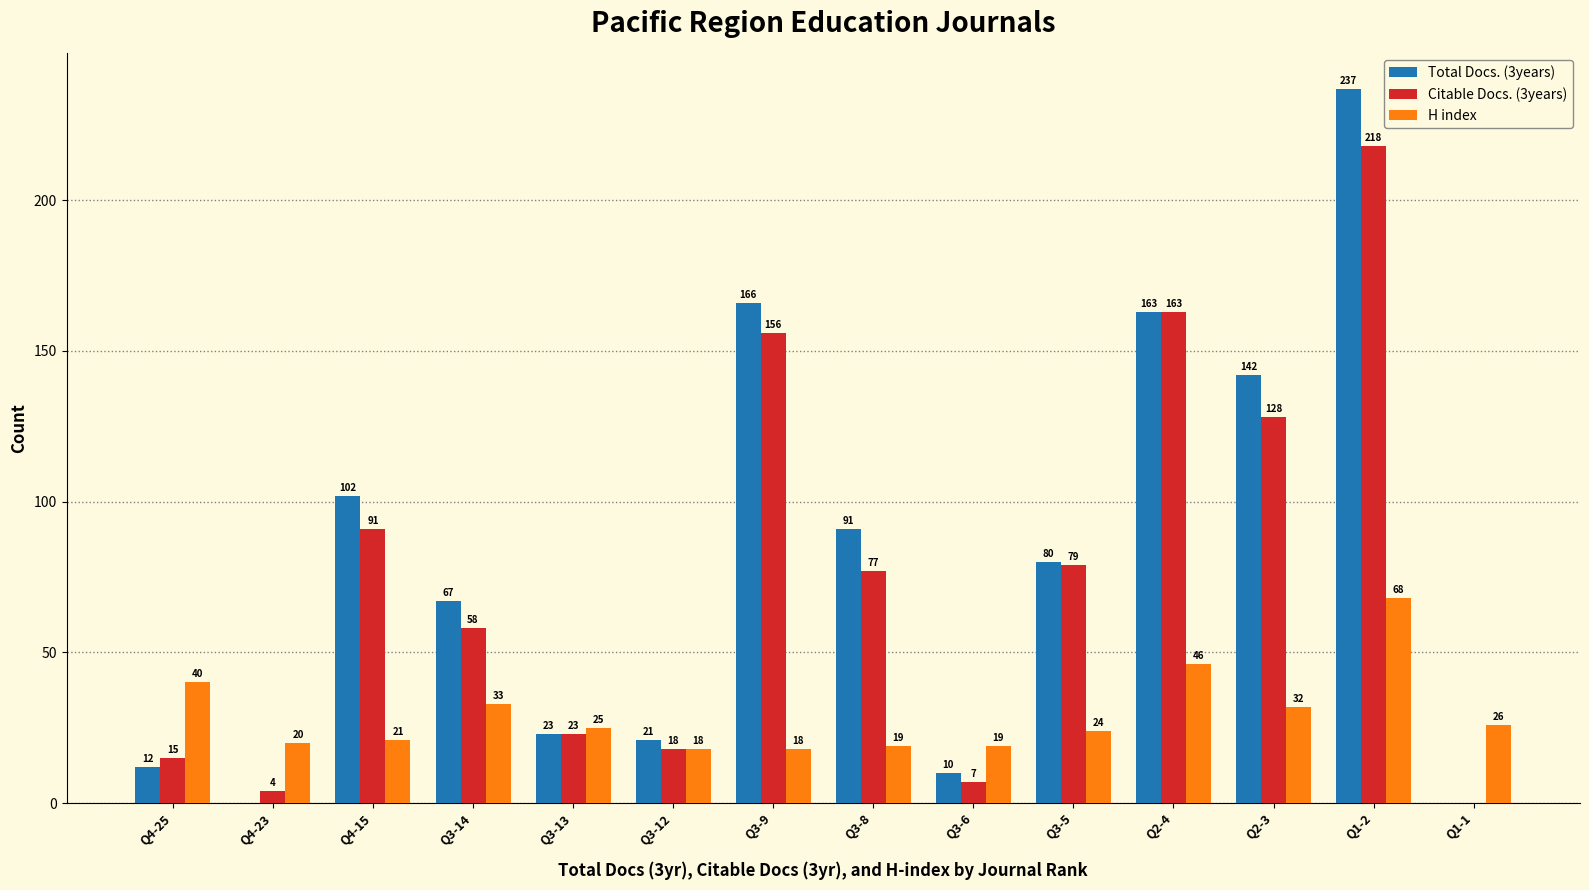

True or false: H index has a value of 11 at Q3-8.

False